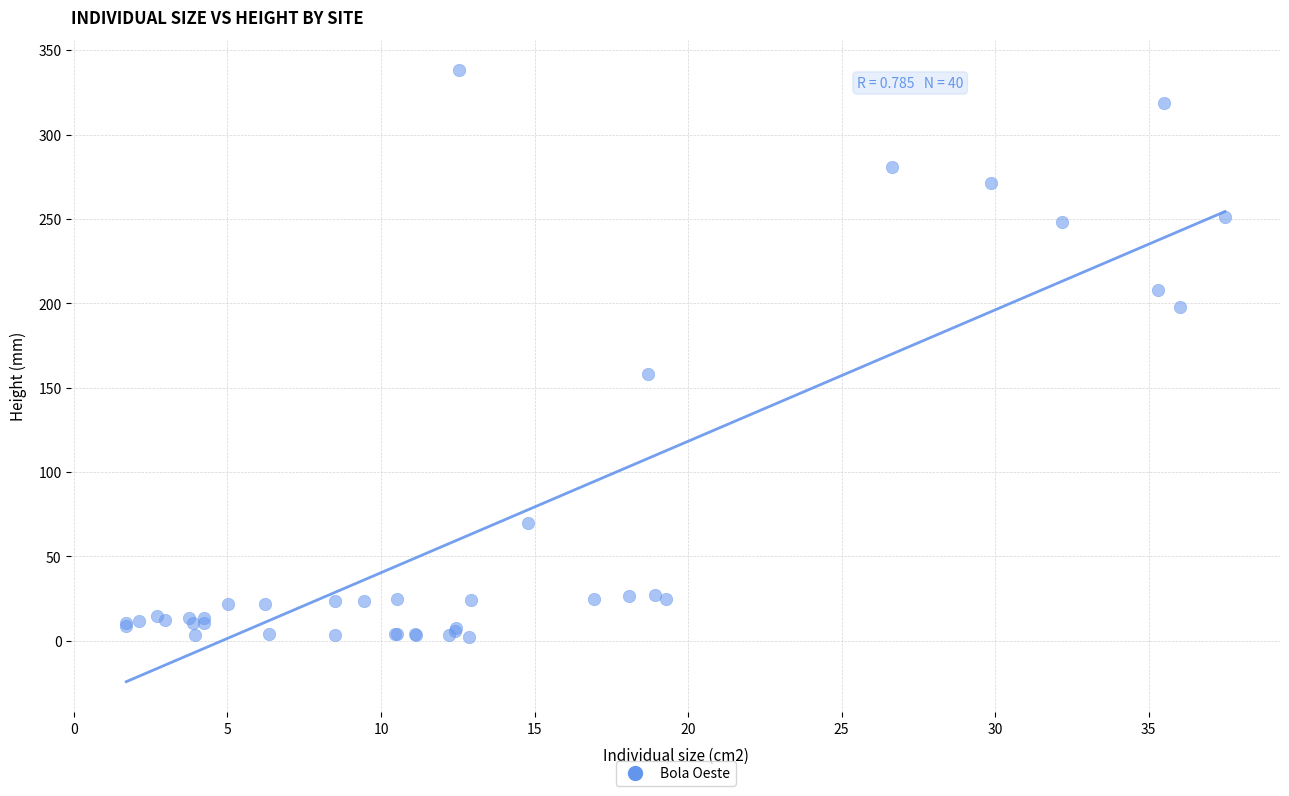

What Y value in the scatter plot is closest to 170?

158.0